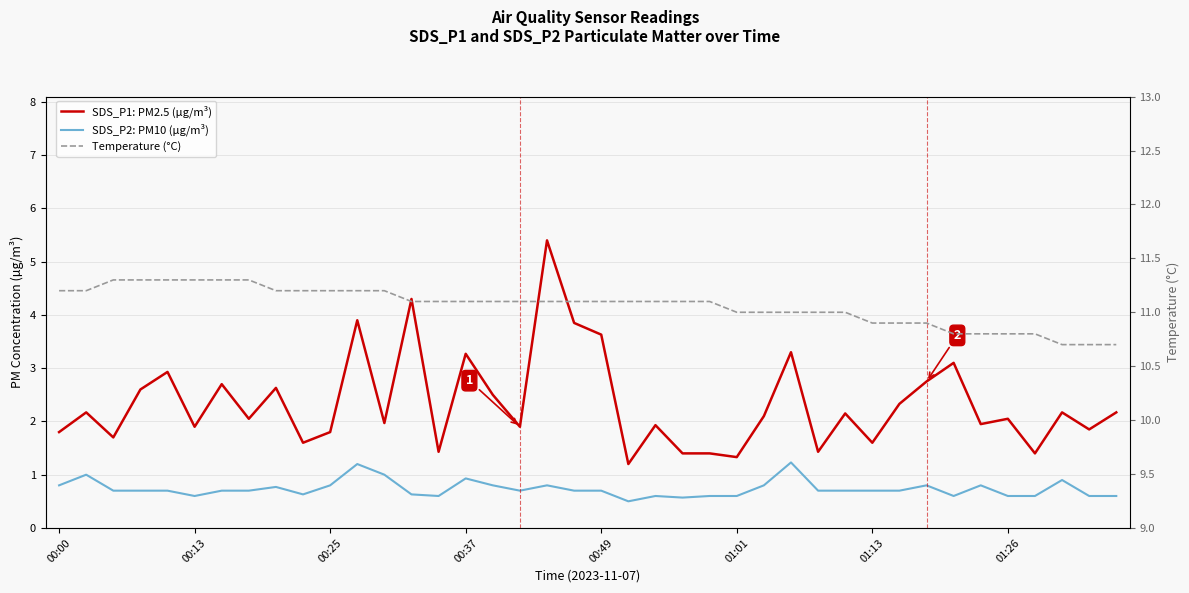

What is the difference between the highest and lowest values at 26?

10.2